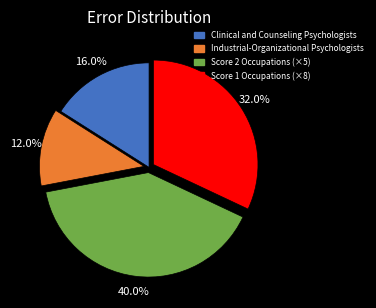

Does any single category account for the majority?

No